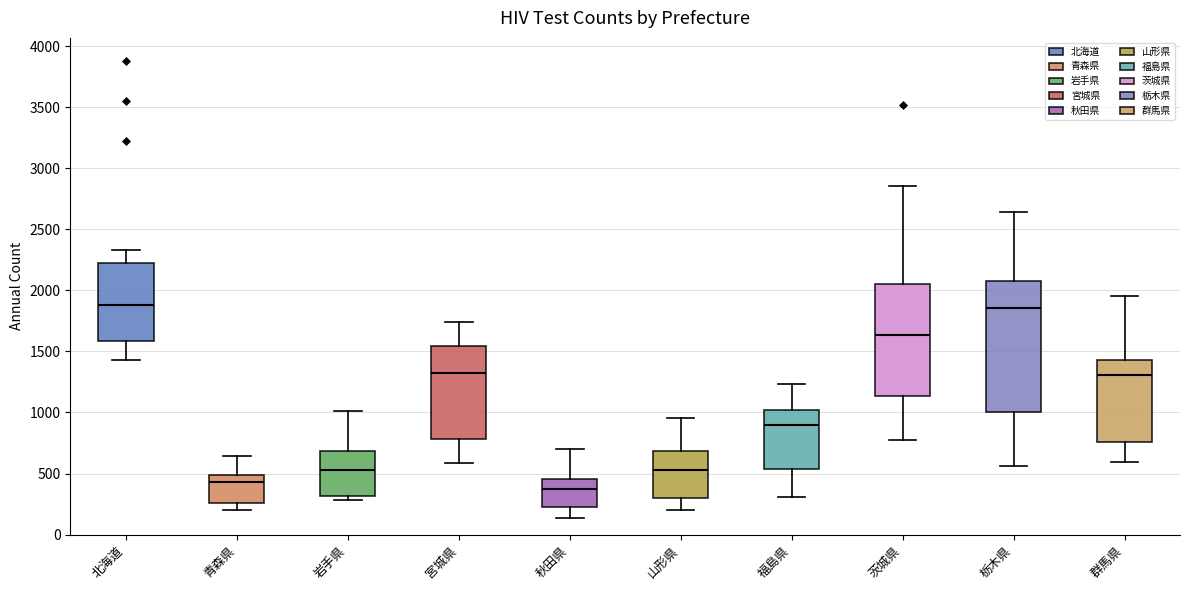

Reading left to right, read every box against the y-axis: the position of its median line, the range the box covers, and the ends of its whiskers. The values are not printed on the chart, so give them approximately, as read against the axis.

北海道: median 1900, box 1600 to 2200, whiskers 1450 to 2350
青森県: median 450, box 250 to 500, whiskers 200 to 650
岩手県: median 550, box 300 to 700, whiskers 300 (just below the box's lower edge) to 1000
宮城県: median 1300, box 800 to 1550, whiskers 600 to 1750
秋田県: median 350, box 250 to 450, whiskers 150 to 700
山形県: median 550, box 300 to 700, whiskers 200 to 950
福島県: median 900, box 550 to 1000, whiskers 300 to 1250
茨城県: median 1650, box 1150 to 2050, whiskers 800 to 2850
栃木県: median 1850, box 1000 to 2100, whiskers 550 to 2650
群馬県: median 1300, box 750 to 1450, whiskers 600 to 1950